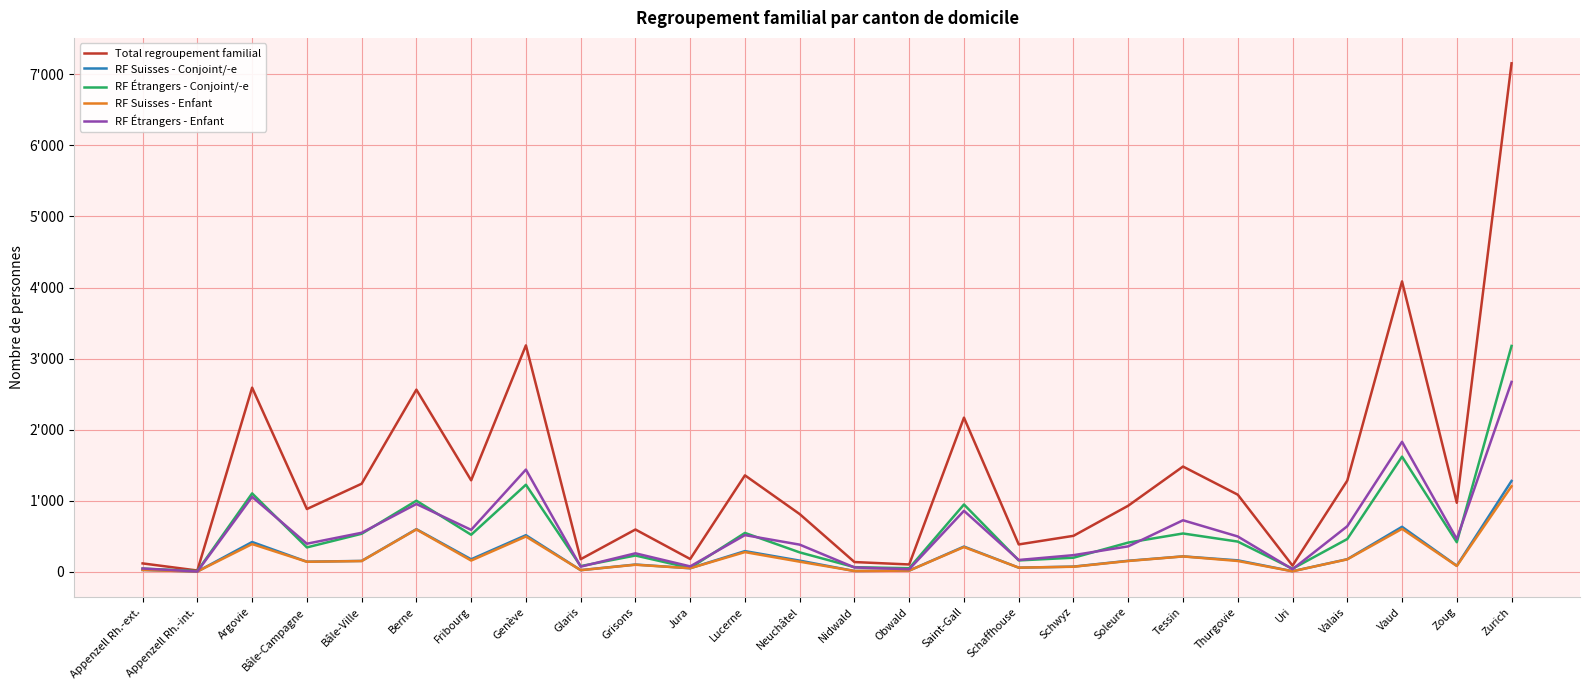

Reading left to right, what are all the values shown in this chart?

Total regroupement familial: 118	18	2591	883	1239	2563	1287	3186	177	595	180	1357	812	137	103	2169	385	506	930	1481	1085	87	1283	4086	971	7155
RF Suisses - Conjoint/-e: 26	4	419	142	153	600	176	515	23	102	50	291	157	11	17	355	58	73	155	217	161	8	177	633	85	1278
RF Étrangers - Conjoint/-e: 45	10	1103	343	535	1000	521	1225	80	229	54	547	273	65	50	947	160	198	411	539	425	43	461	1620	416	3178
RF Suisses - Enfant: 26	4	390	141	151	596	158	496	23	99	50	277	142	11	17	348	58	71	152	216	152	7	175	604	82	1204
RF Étrangers - Enfant: 46	4	1055	395	549	954	590	1438	72	260	76	516	382	61	36	858	166	234	358	725	497	36	641	1829	461	2672